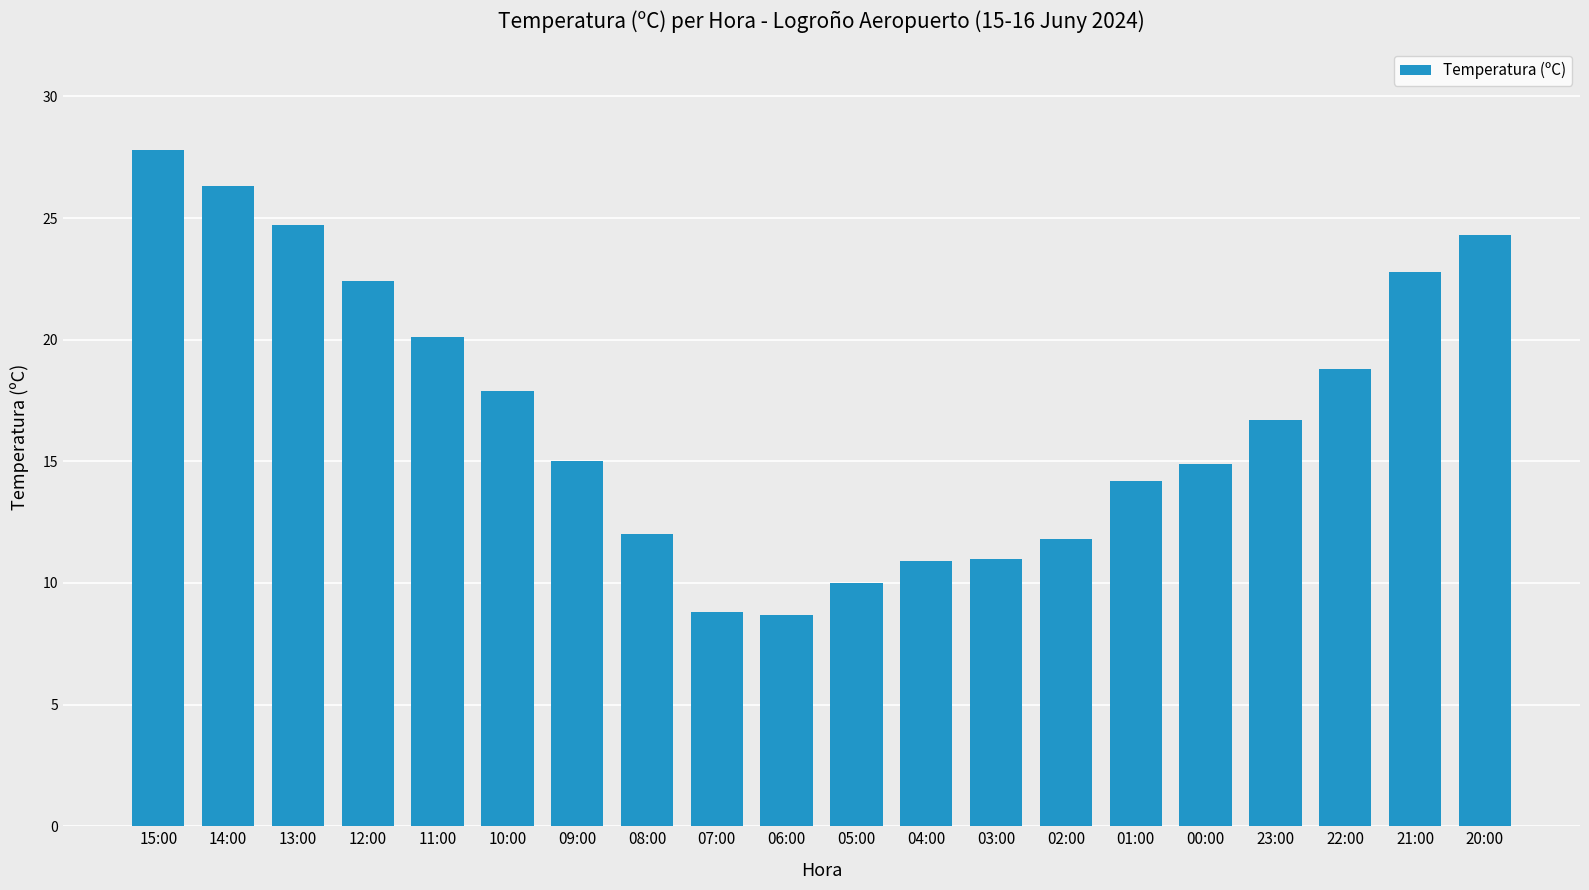

What is the difference between the maximum and minimum values?

19.1